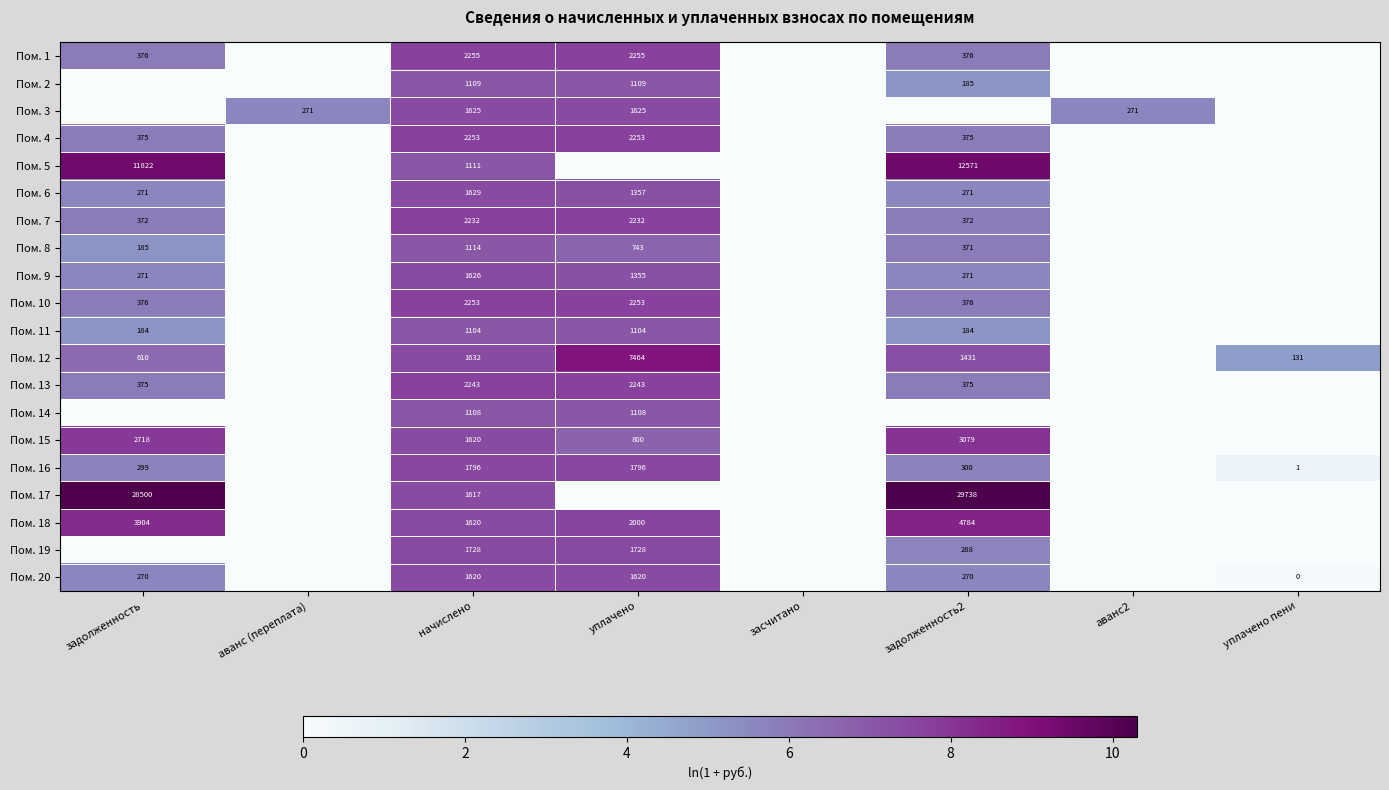

Is it true that Пом. 2 equals 2.3 at аванс (переплата)?

False